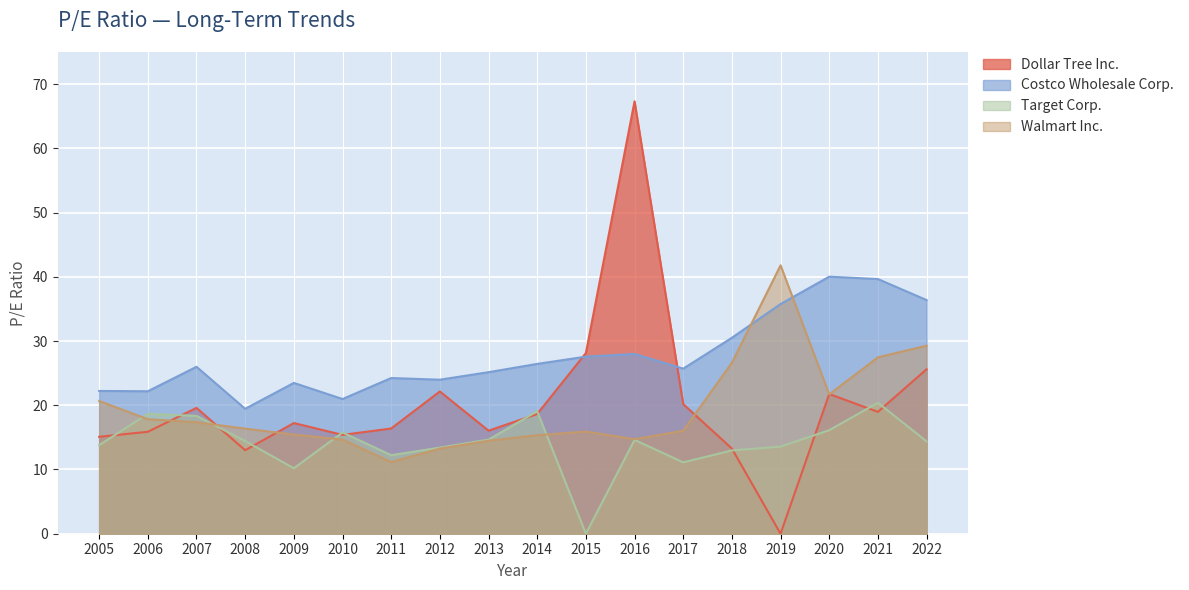

Between 2019 and 2015, which is larger?

2015